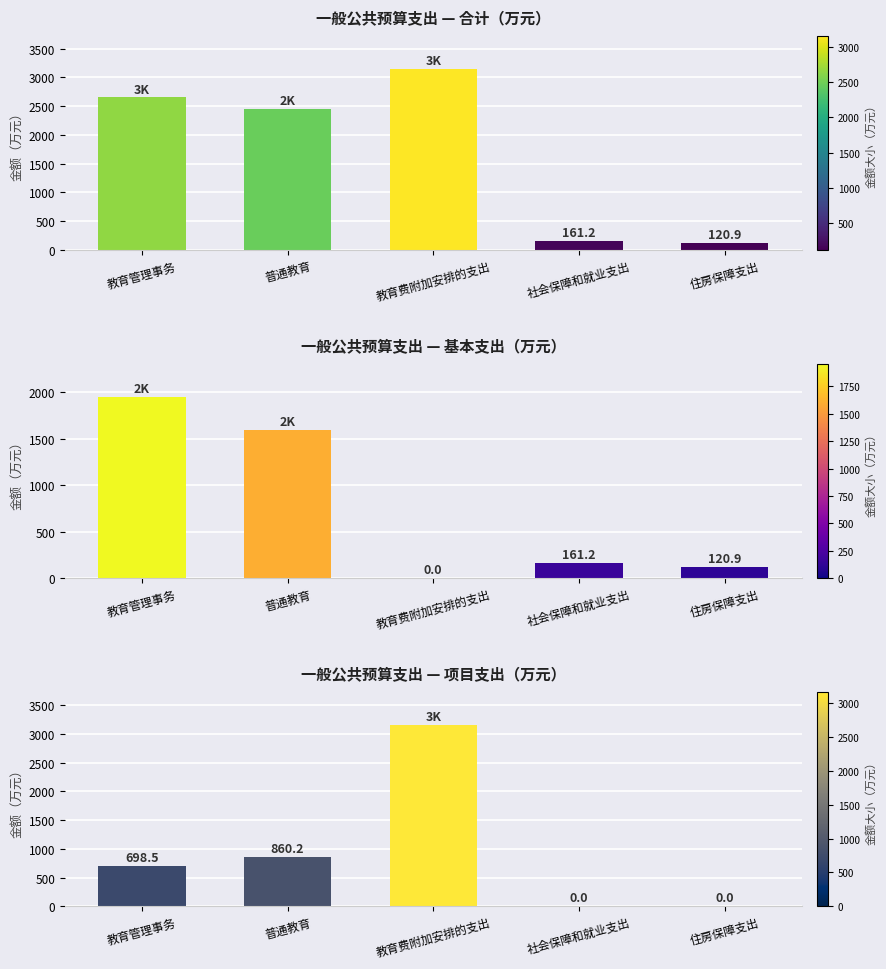

How many data points in 项目支出 are above 698?

3